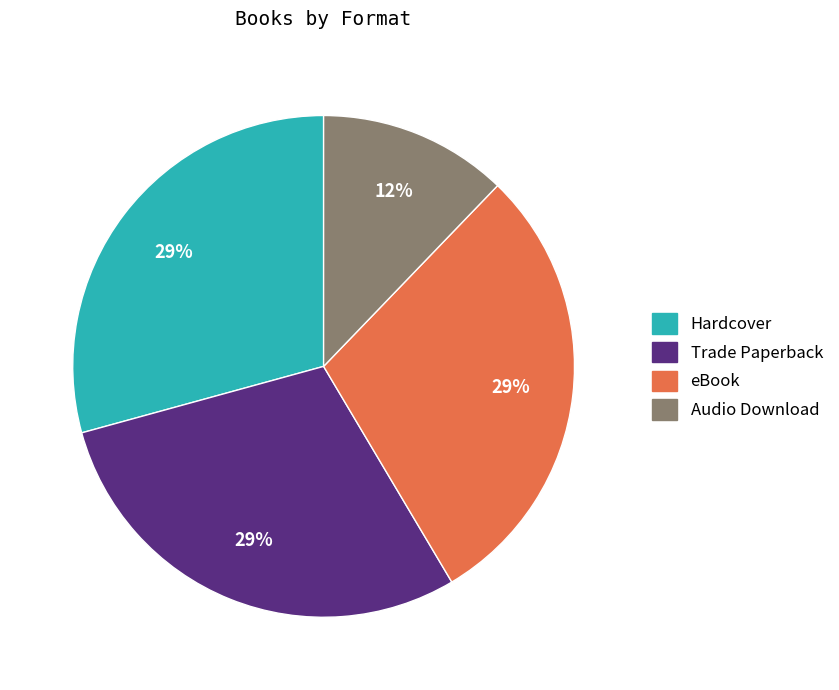

True or false: eBook accounts for 29% of the total.

True